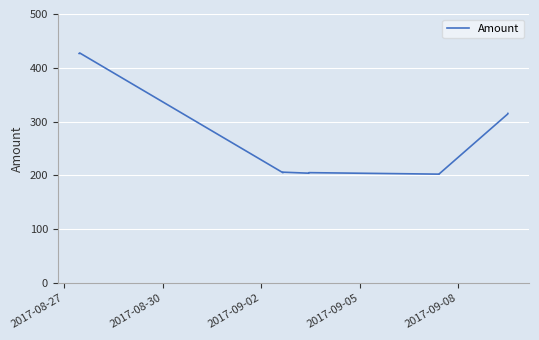

What is the greatest value displayed?

427.6